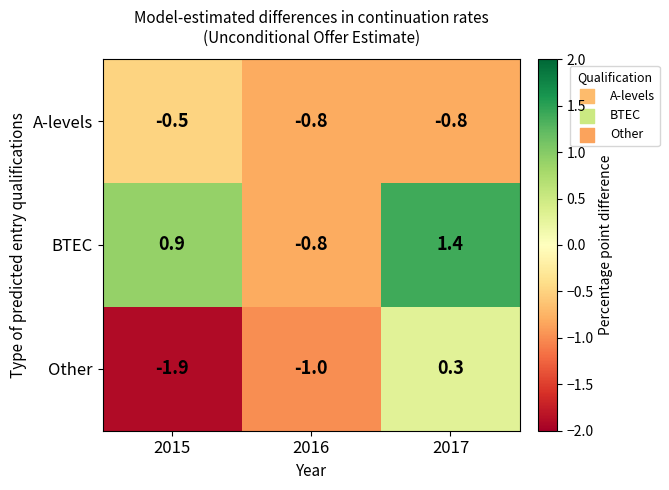

Reading left to right, transcribe all the data shown in this chart.

A-levels: 2015=-0.5	2016=-0.8	2017=-0.8
BTEC: 2015=0.9	2016=-0.8	2017=1.4
Other: 2015=-1.9	2016=-1.0	2017=0.3